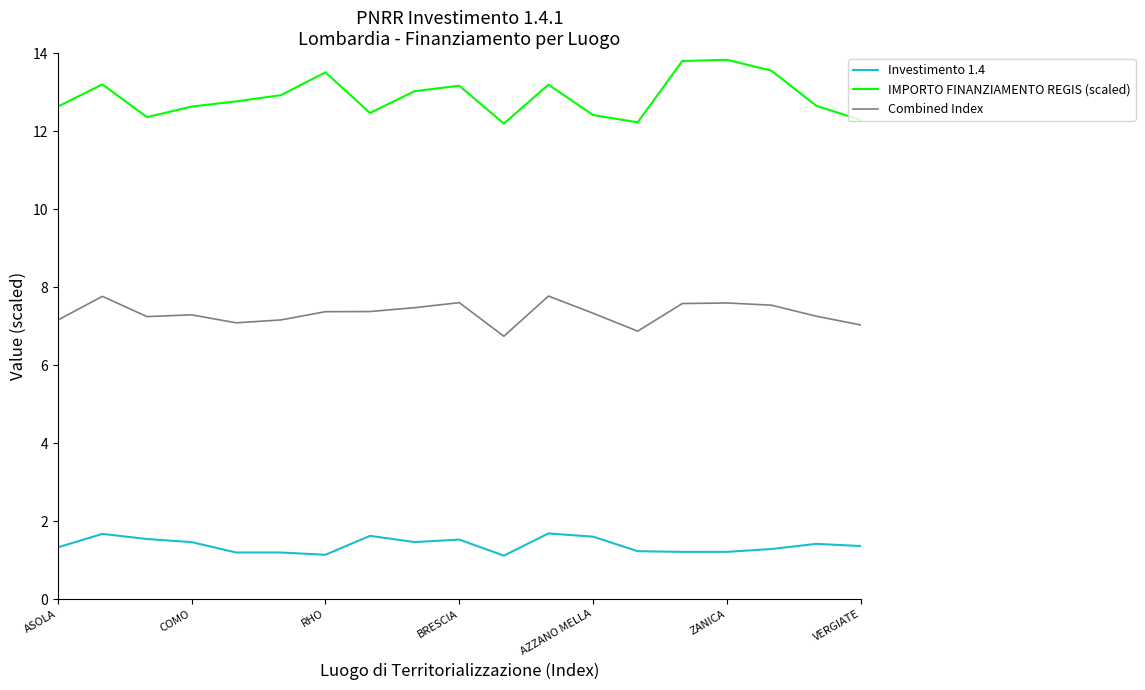

How many lines are shown in the chart?

3